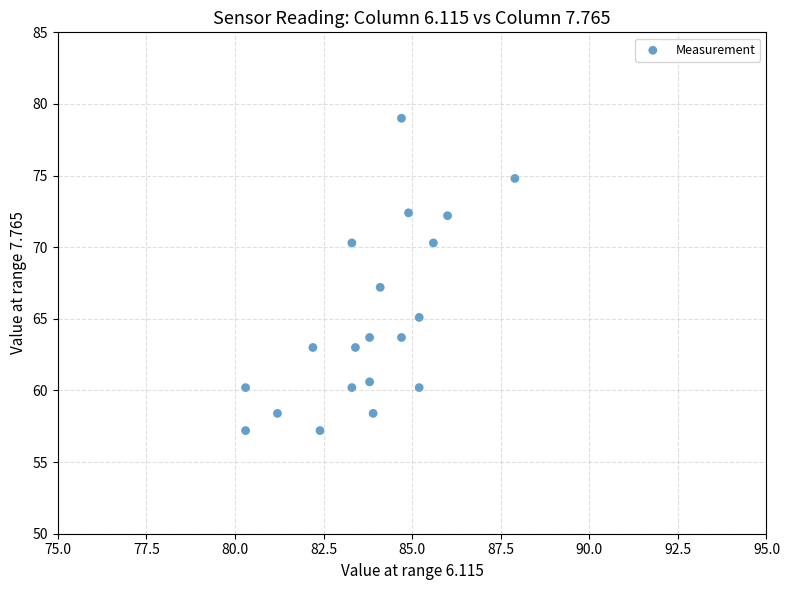

What Y value in the scatter plot is closest to 68?

67.2